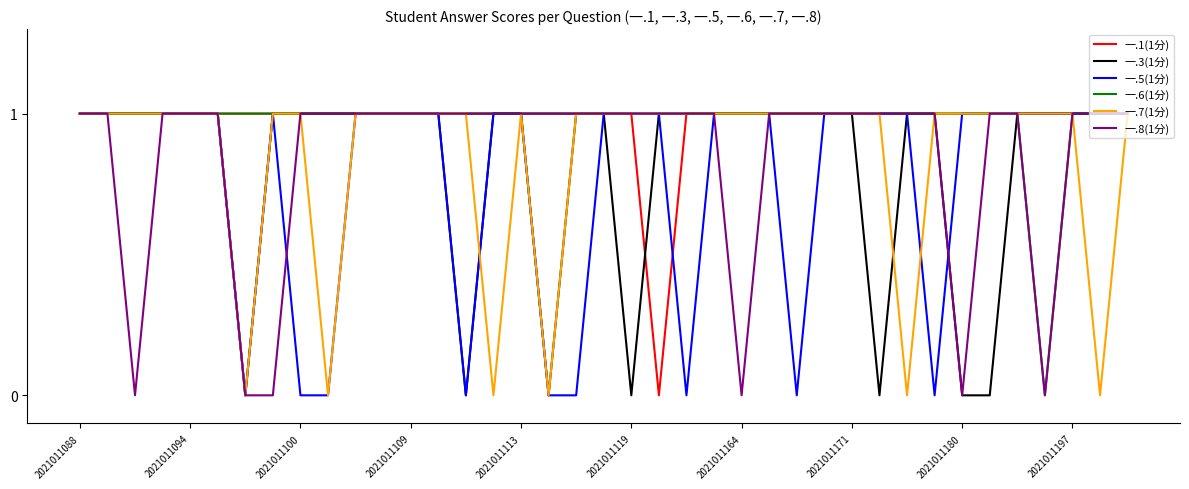

What are all the series names shown in the legend?

一.1(1分), 一.3(1分), 一.5(1分), 一.6(1分), 一.7(1分), 一.8(1分)